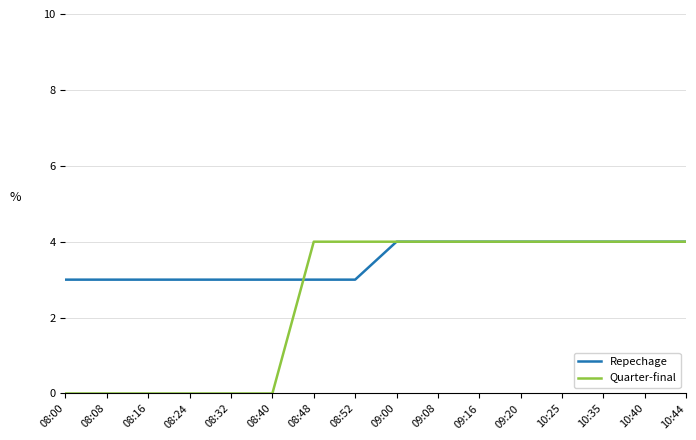

Does the chart have visible grid lines?

Yes